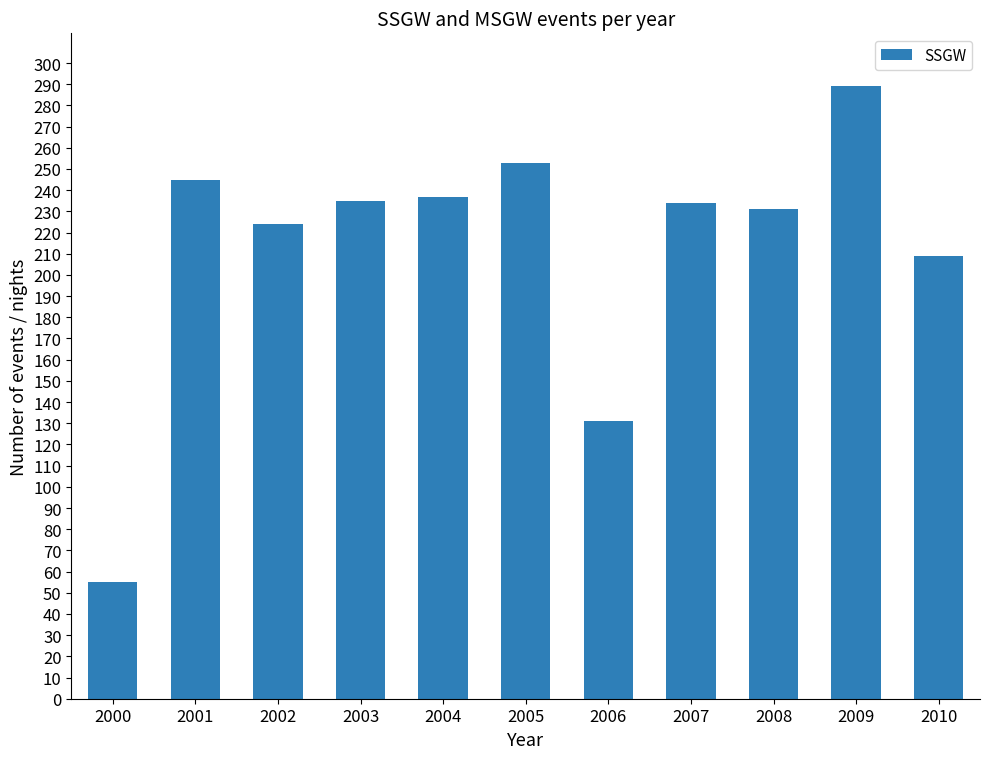

Which category has the lowest value across all series?

2000